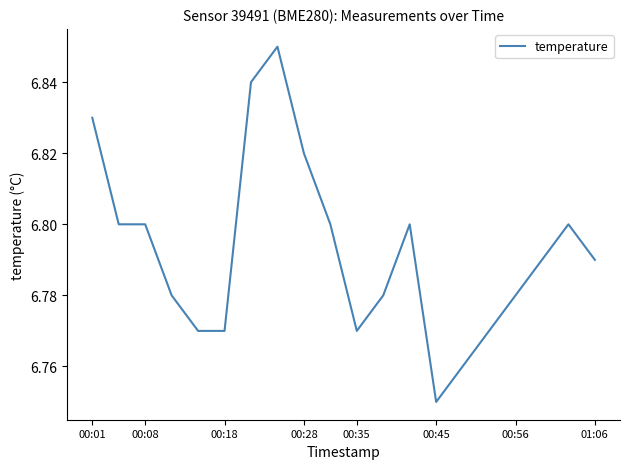

At which label is the value closest to 6?

00:45